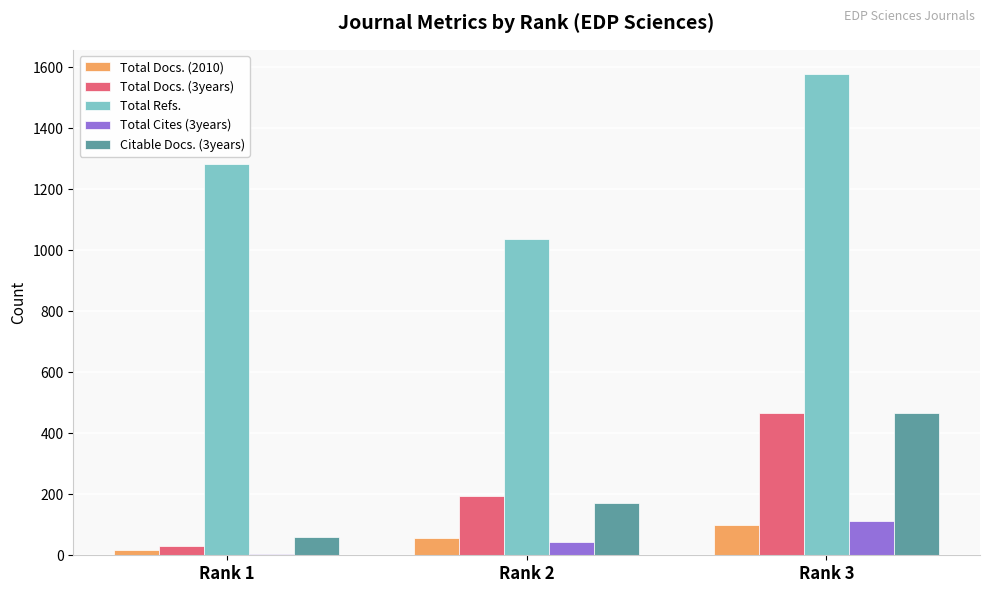

What is the sum of all Total Cites (3years) values?

162